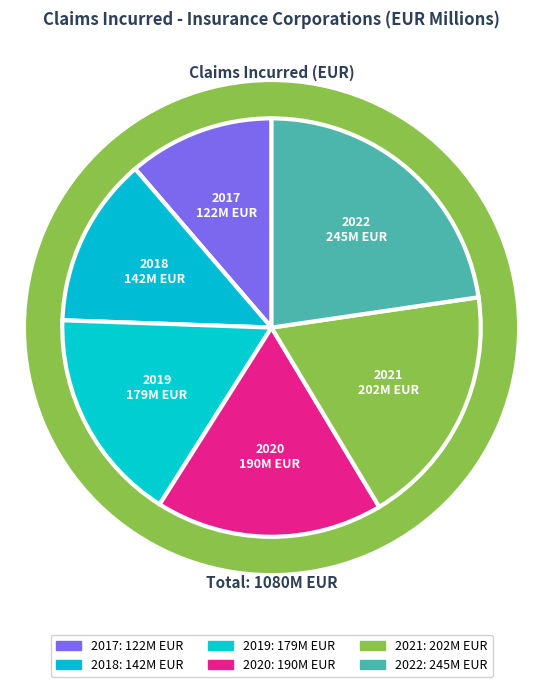

Is the sum of 2019 and 2020 greater than half?

No